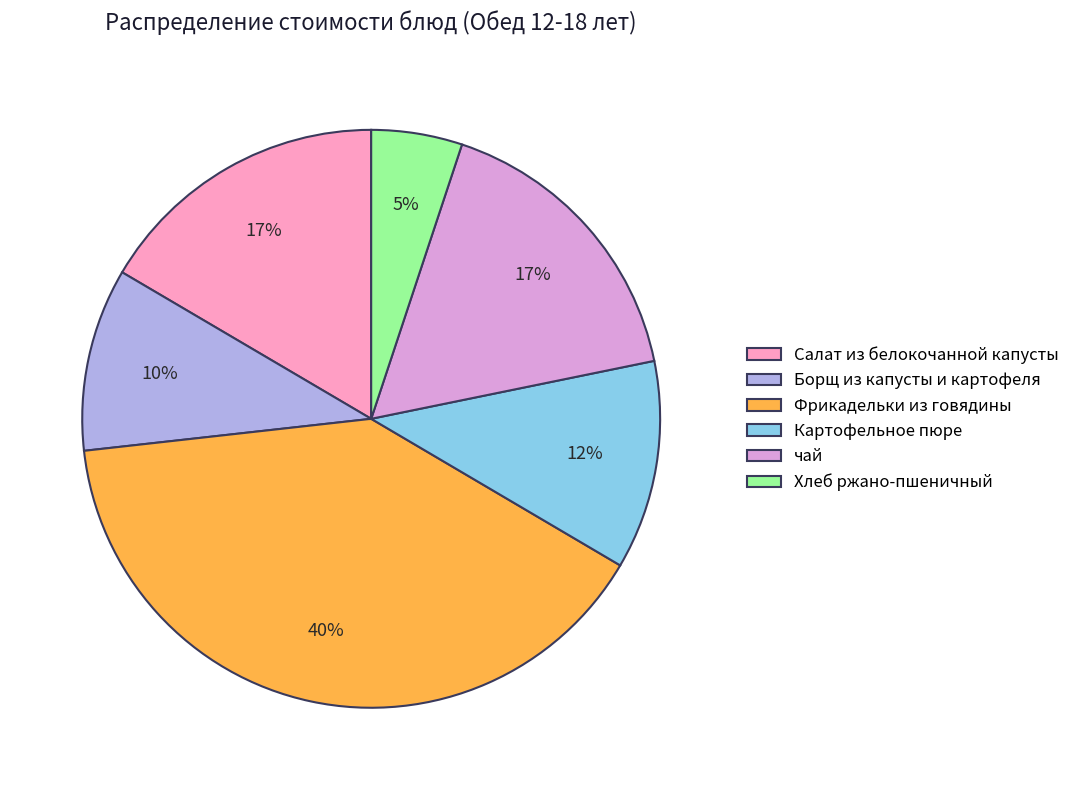

What percentage is the Фрикадельки из говядины slice, to the nearest percent?

40%